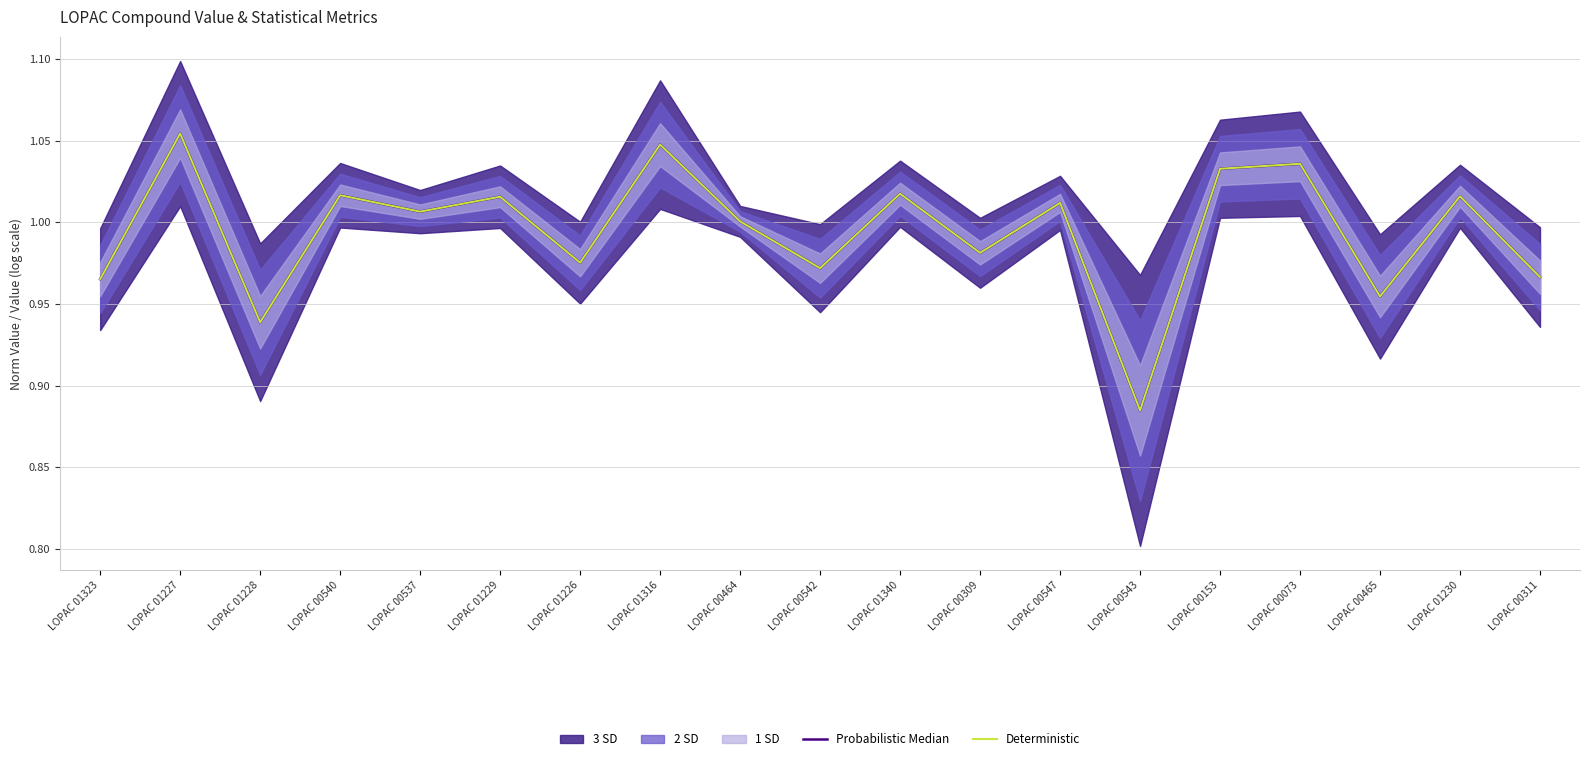

True or false: Probabilistic Median has more than 0 points higher than both neighbors.

True